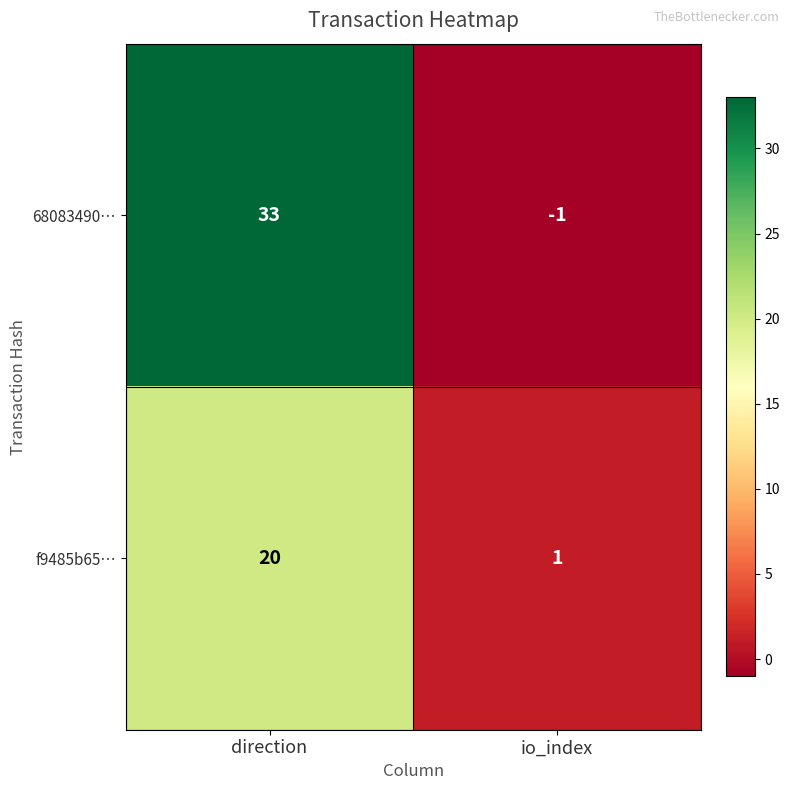

The f9485b65… series shows 1 at io_index. True or false?

True